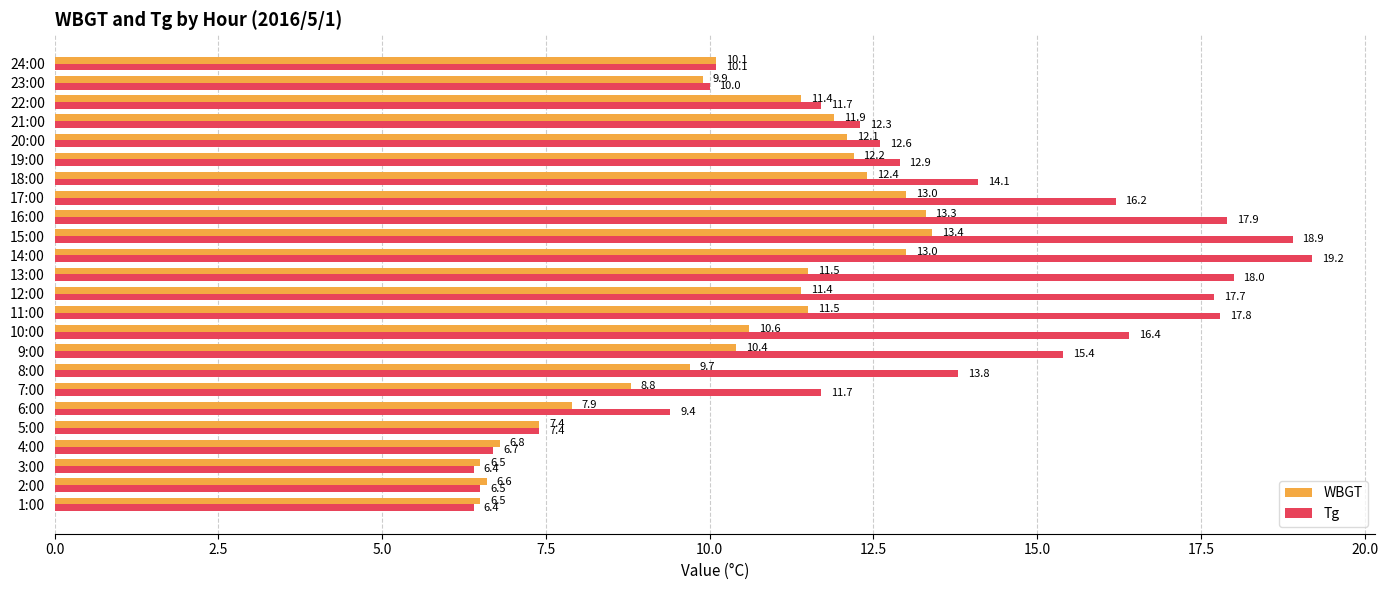

Which series has the largest total across all categories?

Tg